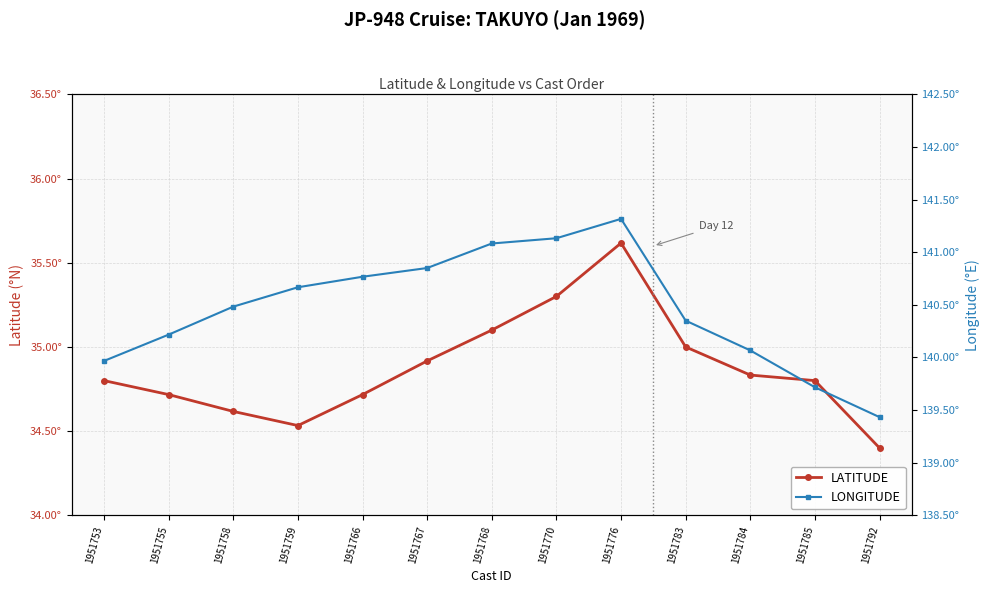

True or false: LONGITUDE has a value of 244.2 at 1951758.

False